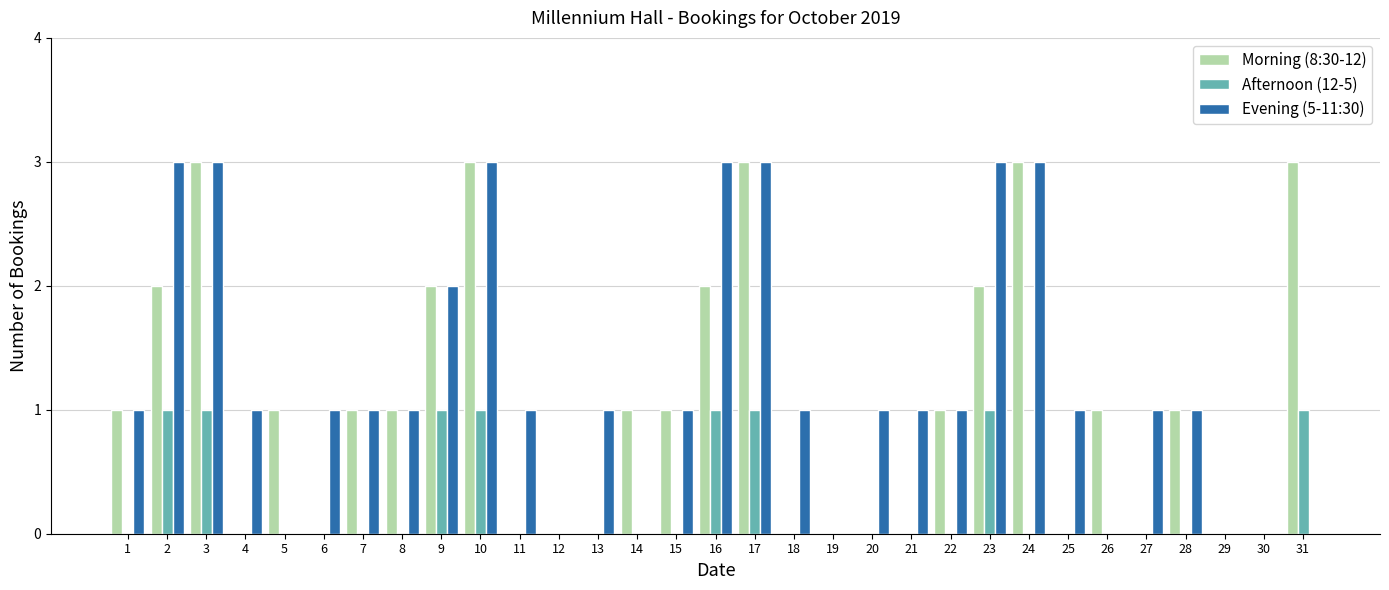

What is the maximum value shown in the chart?

3